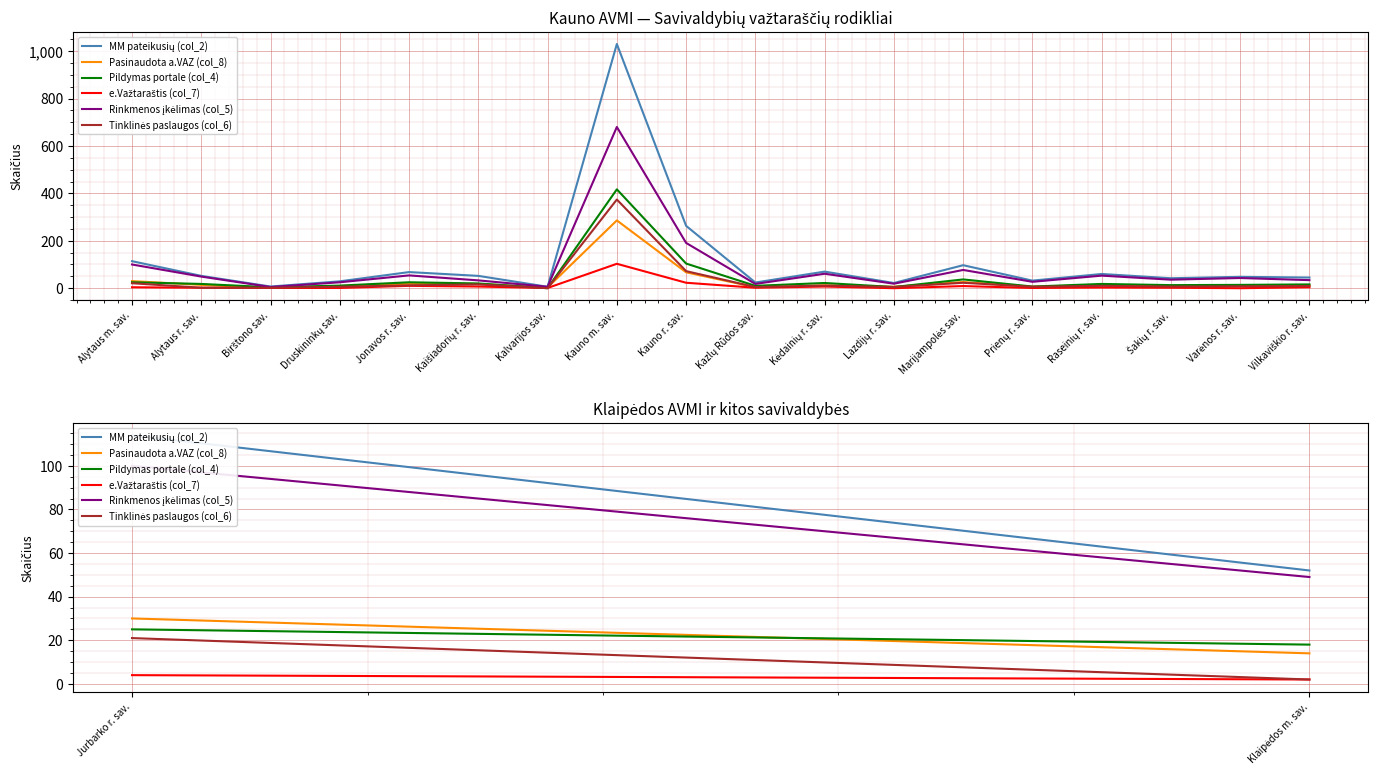

What is the maximum value shown in the chart?

1030